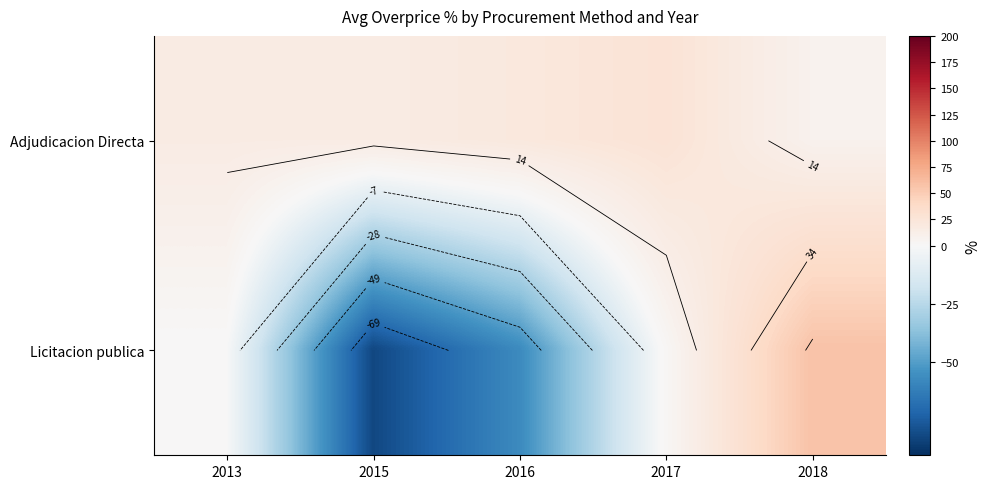

Is it true that Adjudicacion Directa equals 27.4 at 2017?

True